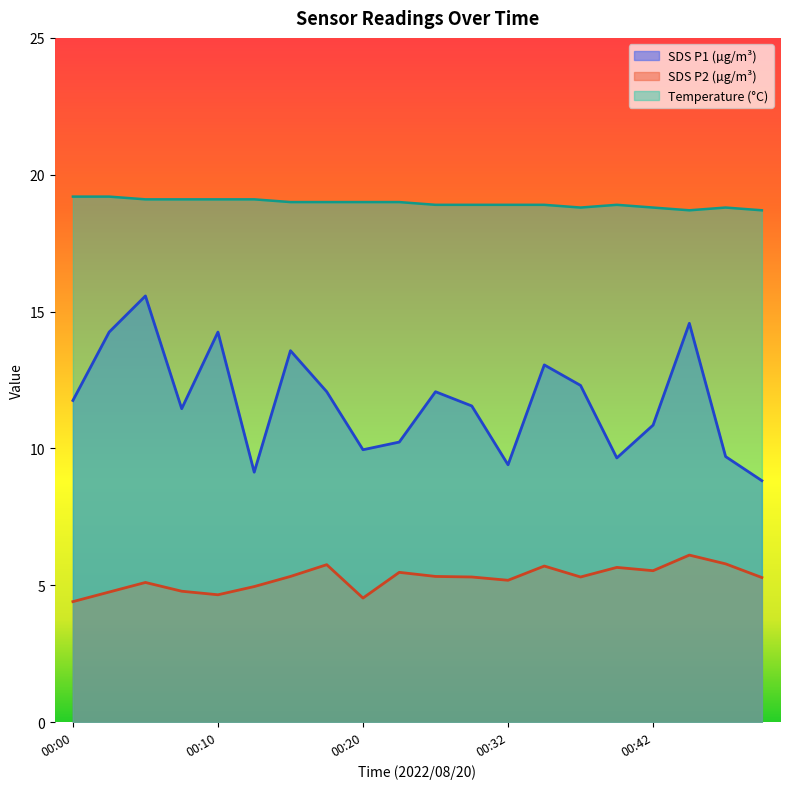

Rank the series at 00:00 from highest to lowest value.

Temperature (°C), SDS P1 (µg/m³), SDS P2 (µg/m³)